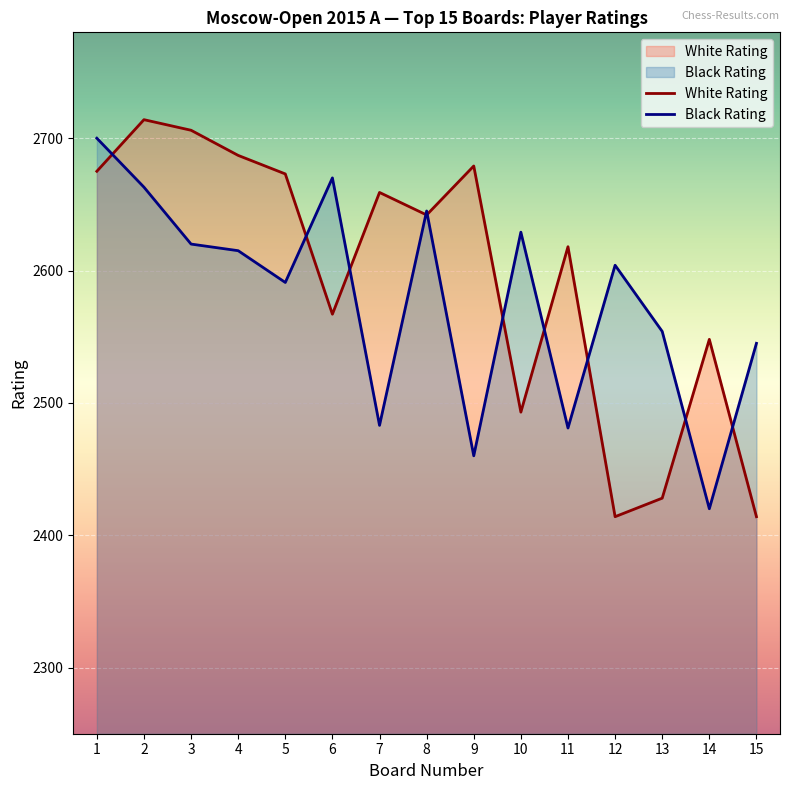

At how many categories does at least one series exceed 2614?

11